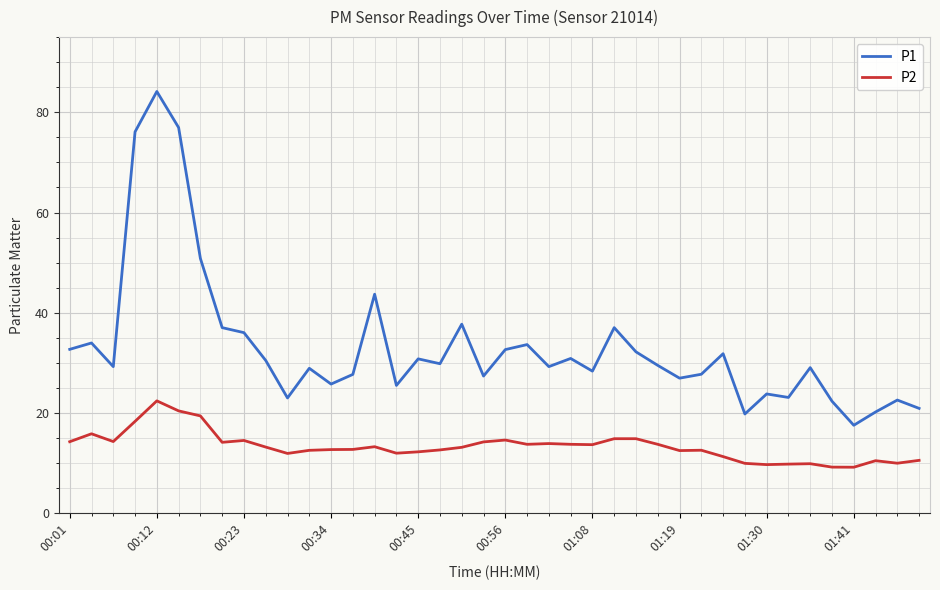

Which series has the largest total across all categories?

P1